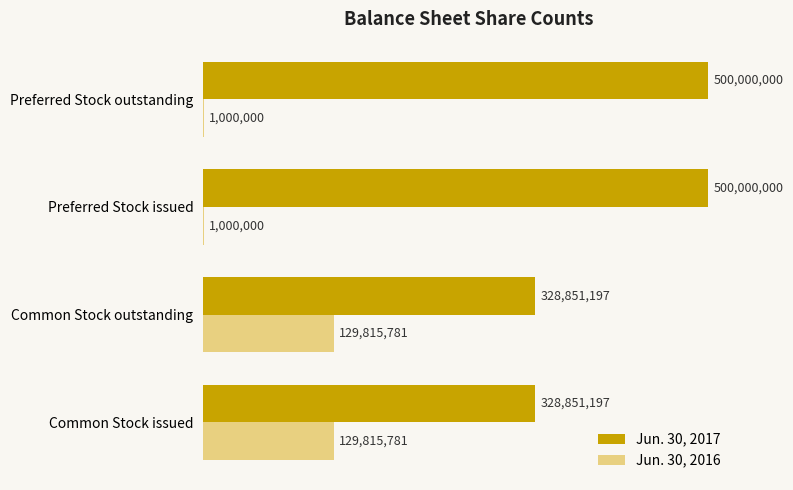

What are all the series names shown in the legend?

Jun. 30, 2017, Jun. 30, 2016